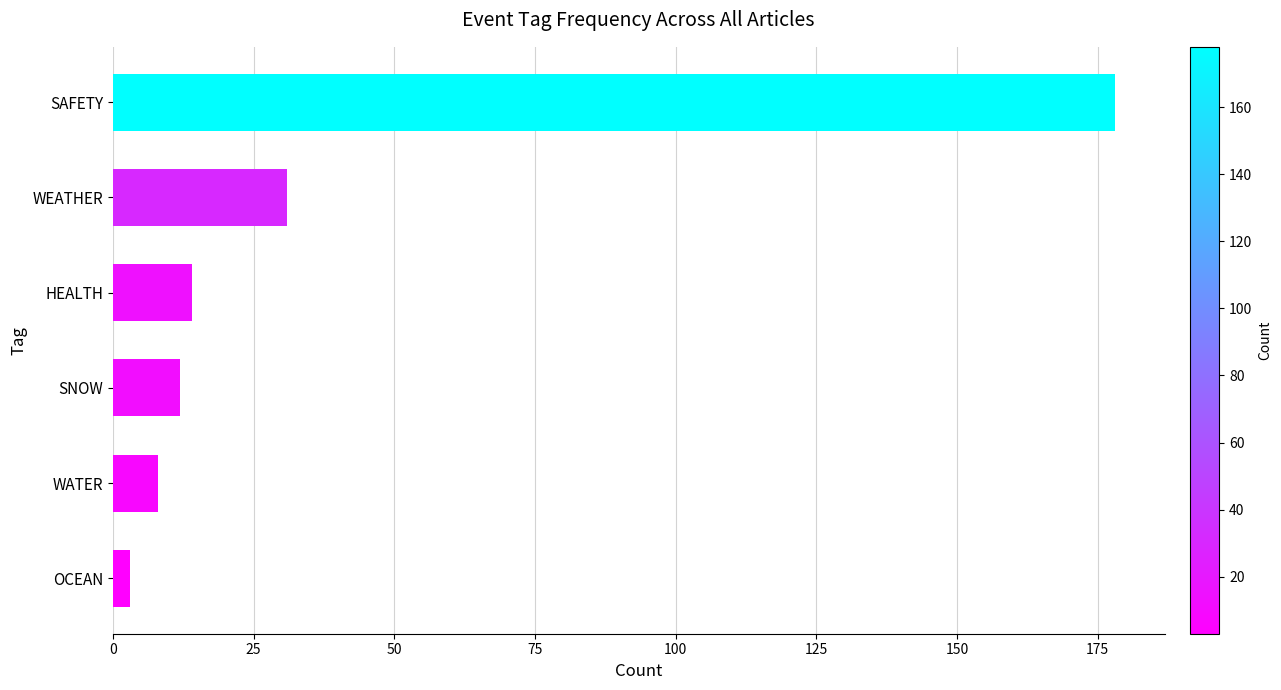

Reading bottom to top, list all the values displayed in this chart.

OCEAN=3	WATER=8	SNOW=12	HEALTH=14	WEATHER=31	SAFETY=178